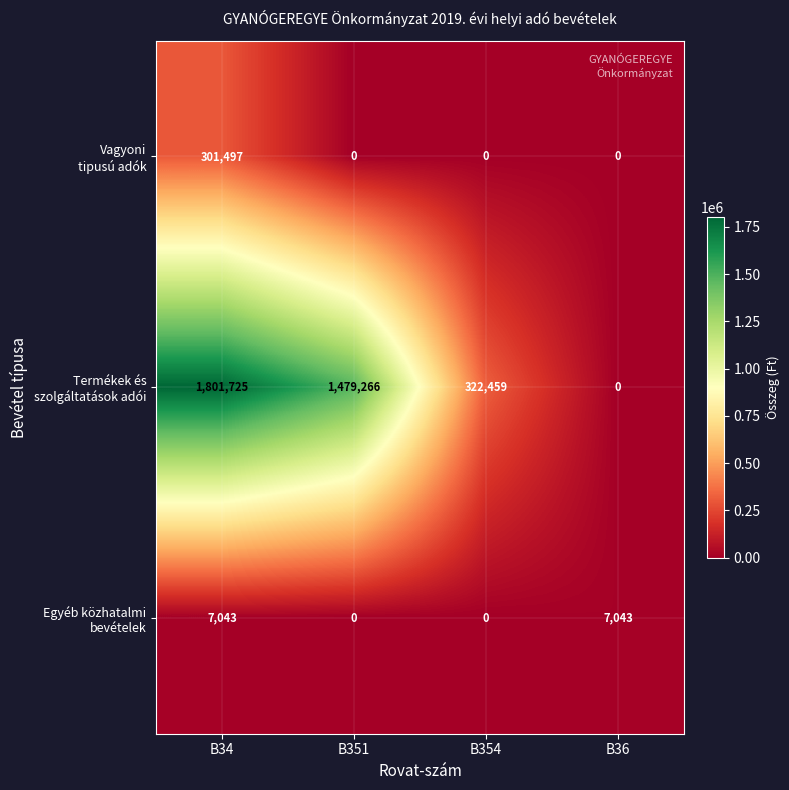

Which label corresponds to the largest value in the chart?

B34